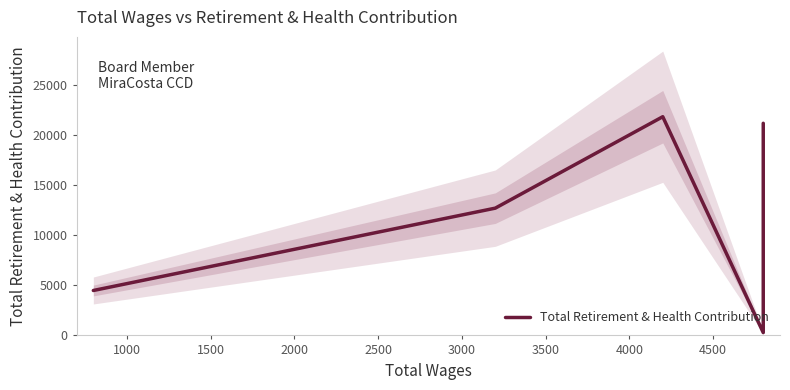

Is it true that the value at 1500 is 36856?

False